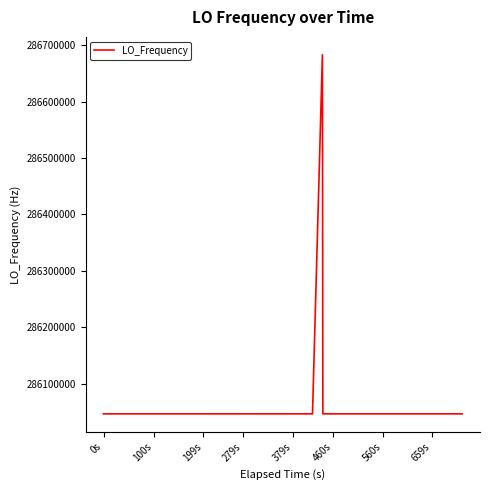

Is this an area chart (filled region under the line)?

No